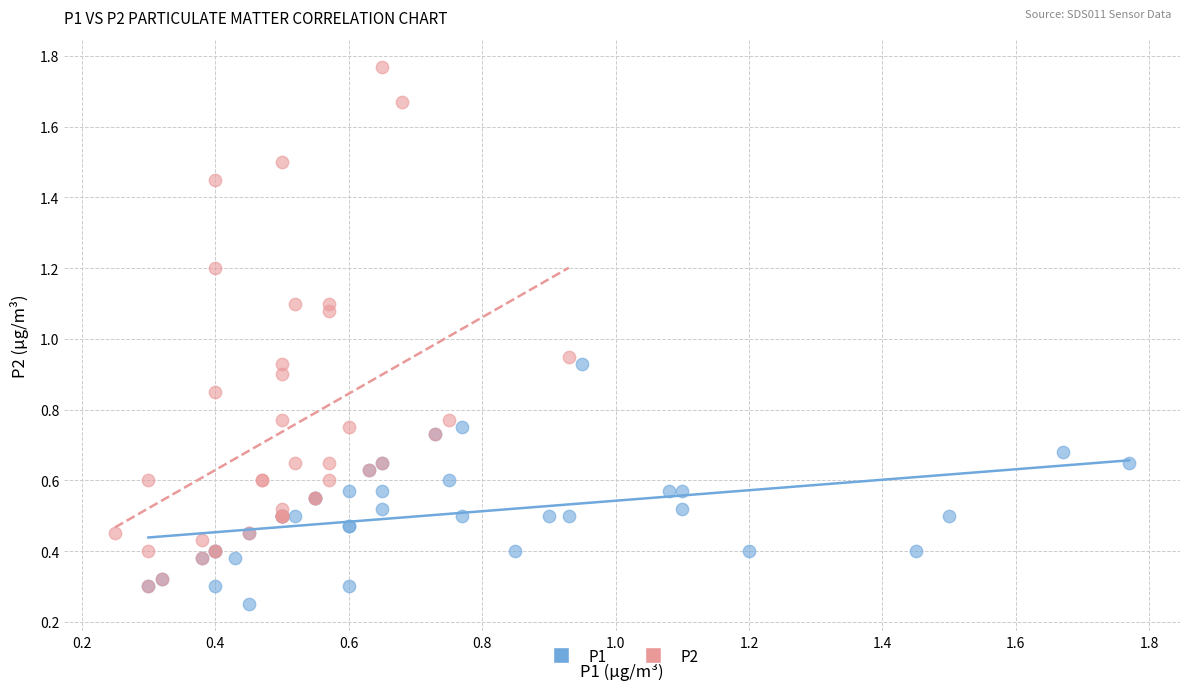

Which series reaches the maximum Y coordinate?

P2